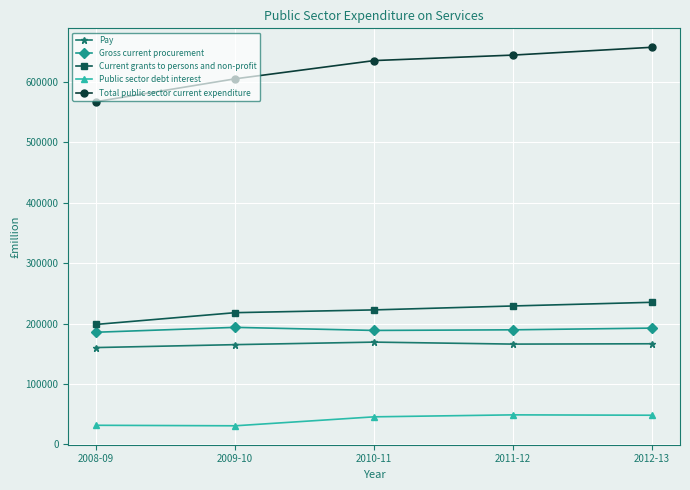

Rank the series by their maximum value, from lowest to highest.

Public sector debt interest, Pay, Gross current procurement, Current grants to persons and non-profit, Total public sector current expenditure